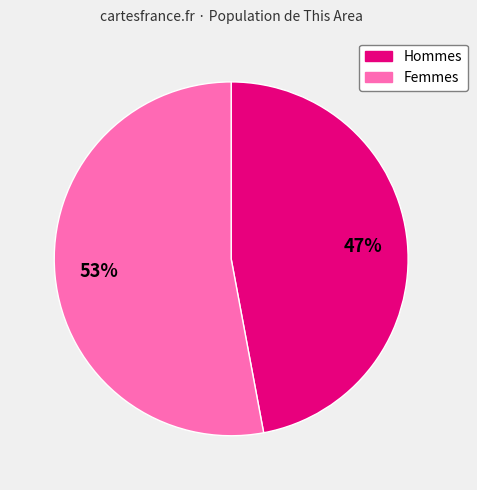

Is there any slice that represents more than half of the pie?

Yes